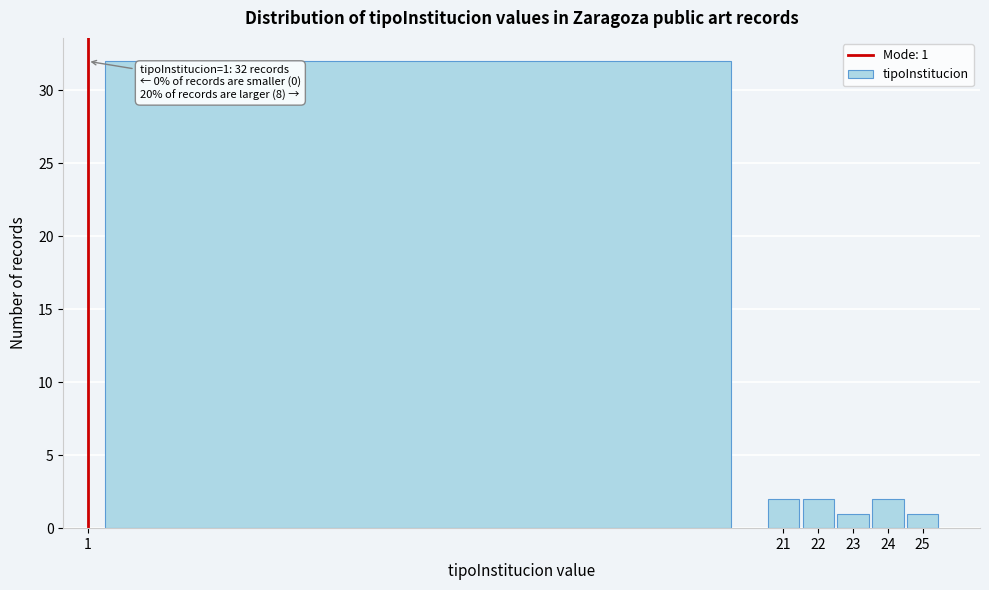

Which range on the x-axis has the tallest bar?

0.5 to 20.5